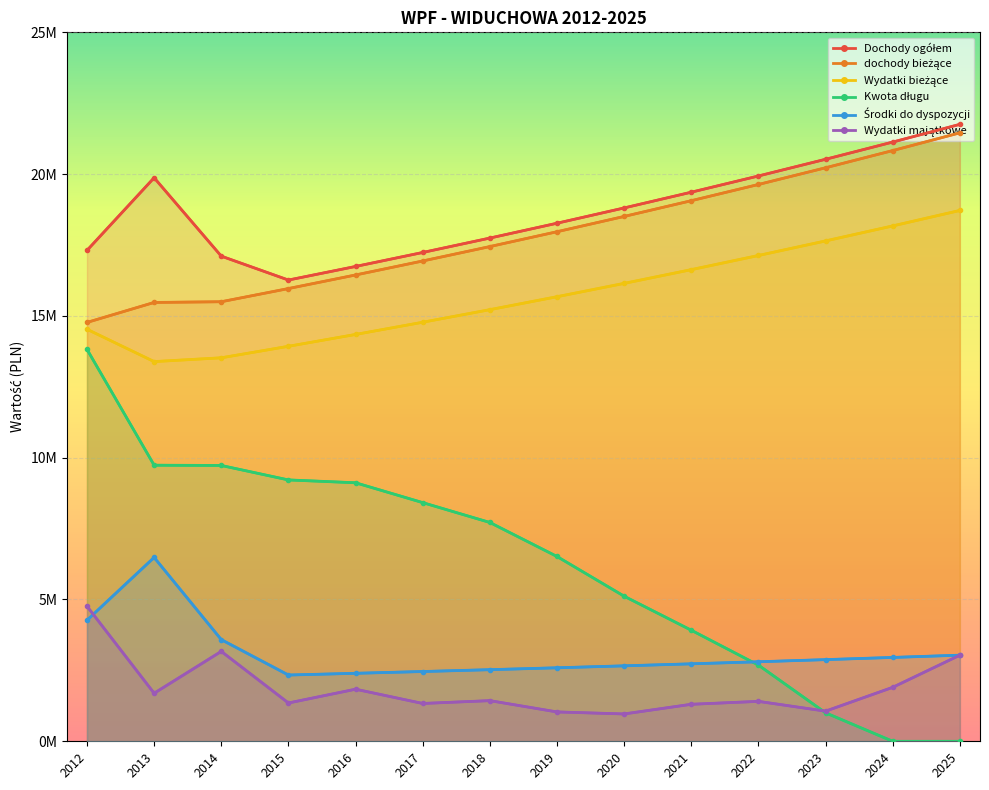

What are all the series names shown in the legend?

Dochody ogółem, dochody bieżące, Wydatki bieżące, Kwota długu, Środki do dyspozycji, Wydatki majątkowe